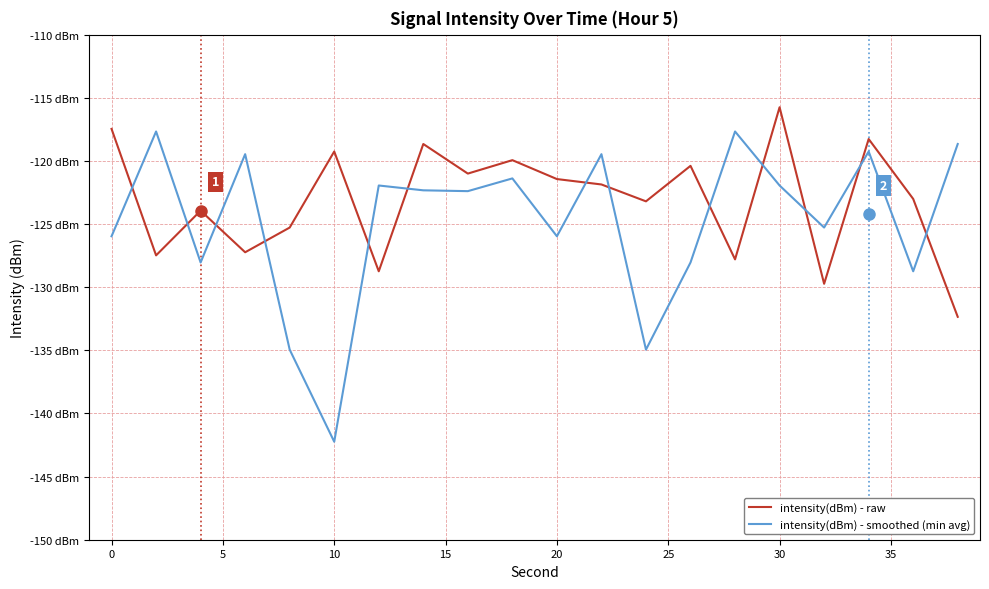

Reading left to right, what are all the values shown in this chart?

intensity(dBm) - raw: -117.5	-127.5	-123.9	-127.2	-125.3	-119.3	-128.7	-118.7	-121.0	-119.9	-121.4	-121.9	-123.2	-120.4	-127.8	-115.8	-129.7	-118.3	-123.0	-132.3
intensity(dBm) - smoothed (min avg): -126.0	-117.7	-128.0	-119.5	-134.9	-142.2	-121.9	-122.3	-122.4	-121.4	-126.0	-119.5	-134.9	-128.0	-117.7	-121.9	-125.3	-119.3	-128.7	-118.7